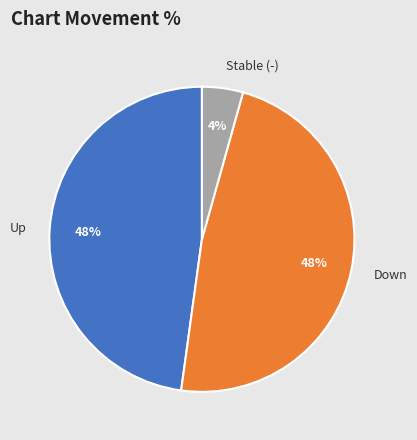

To the nearest percent, what is the average slice percentage?

33%